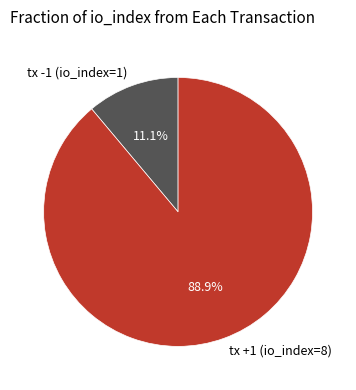

What is the ratio of the value at tx +1 (io_index=8) to the value at tx -1 (io_index=1)?

8.0